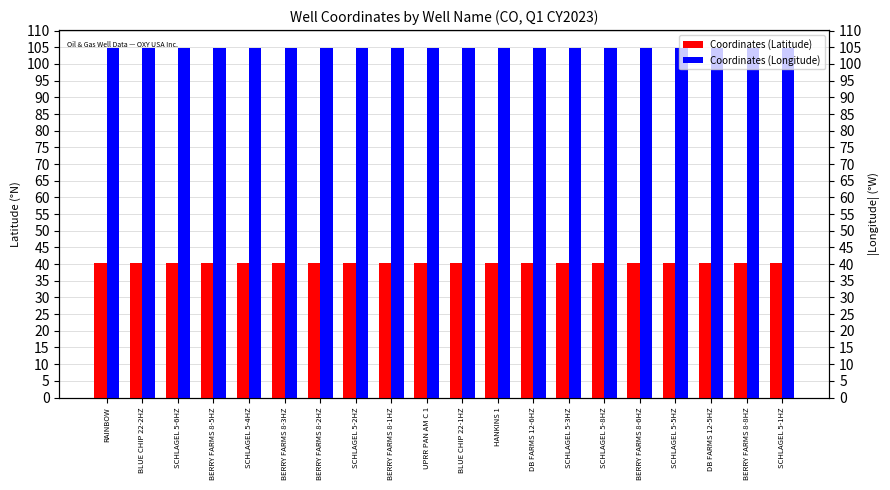

What is the highest value of the Coordinates (Latitude) series?

40.4